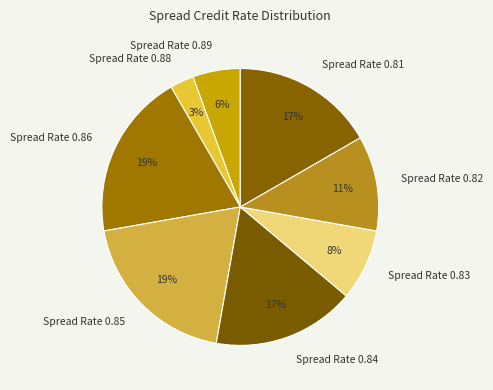

To the nearest percent, what is the average slice percentage?

12%